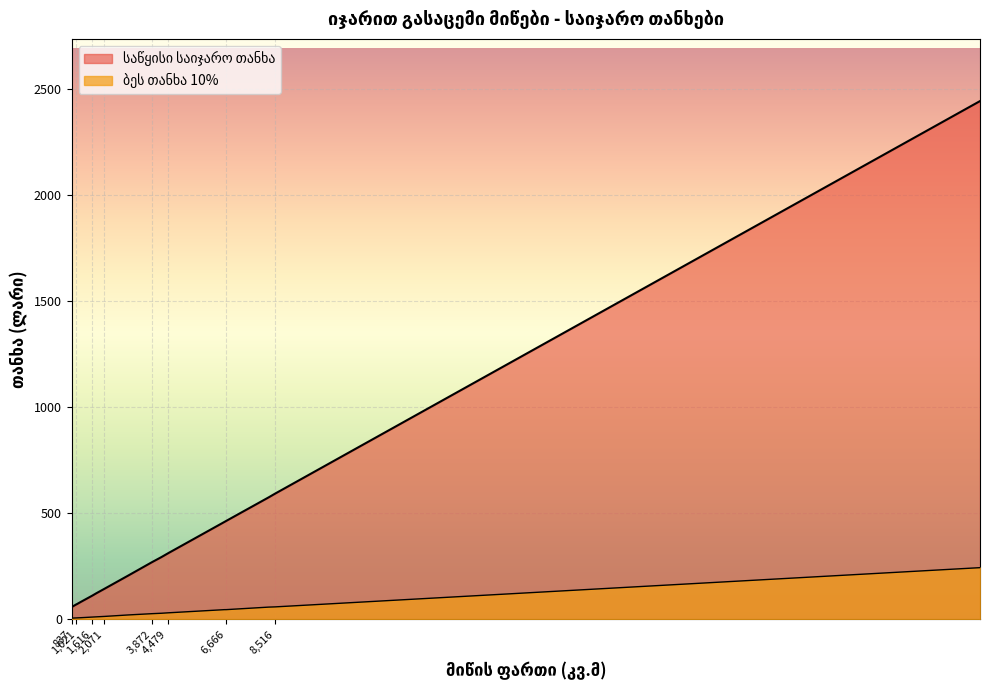

Is it true that ბეს თანხა 10% equals 46 at 7?

True